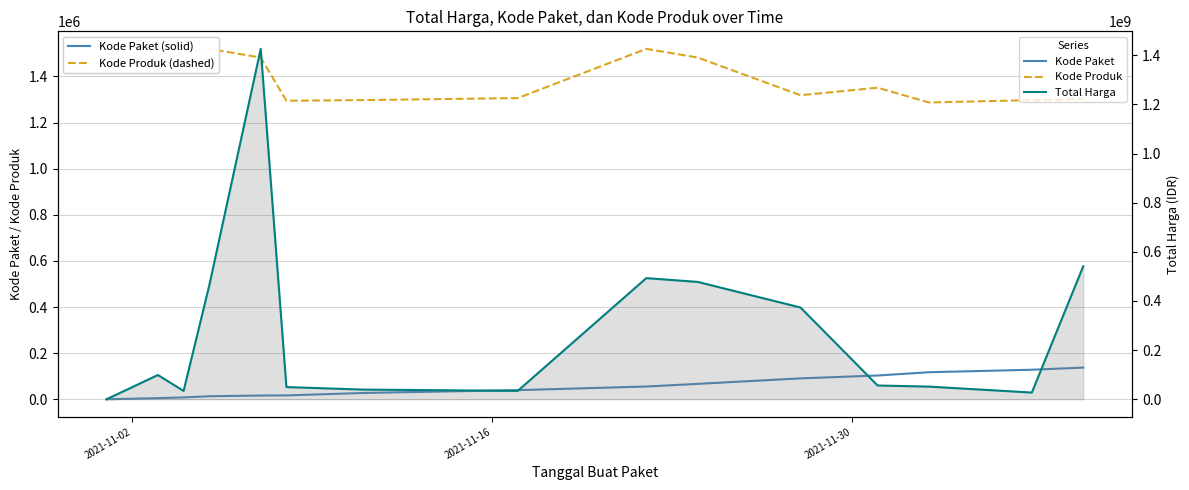

Reading left to right, what are all the values shown in this chart?

Kode Paket: 464.0	5449.0	8530.0	13652.0	16823.0	17272.0	27891.0	40112.0	55826.0	67279.0	91101.0	103541.0	117783.0	128516.0	137876.0
Kode Produk: 1479674.0	1477921.0	1498322.0	1519264.0	1481562.0	1294388.0	1297110.0	1305852.0	1519260.0	1481562.0	1318333.0	1350905.0	1286873.0	1297110.0	1302598.0
Total Harga: 0.3	98772570.0	34000000.0	464002100.0	1425867900.0	49730040.0	39440000.0	34292000.0	493000000.0	477600000.0	373404000.0	56152800.0	51601000.0	27412000.0	541071000.0